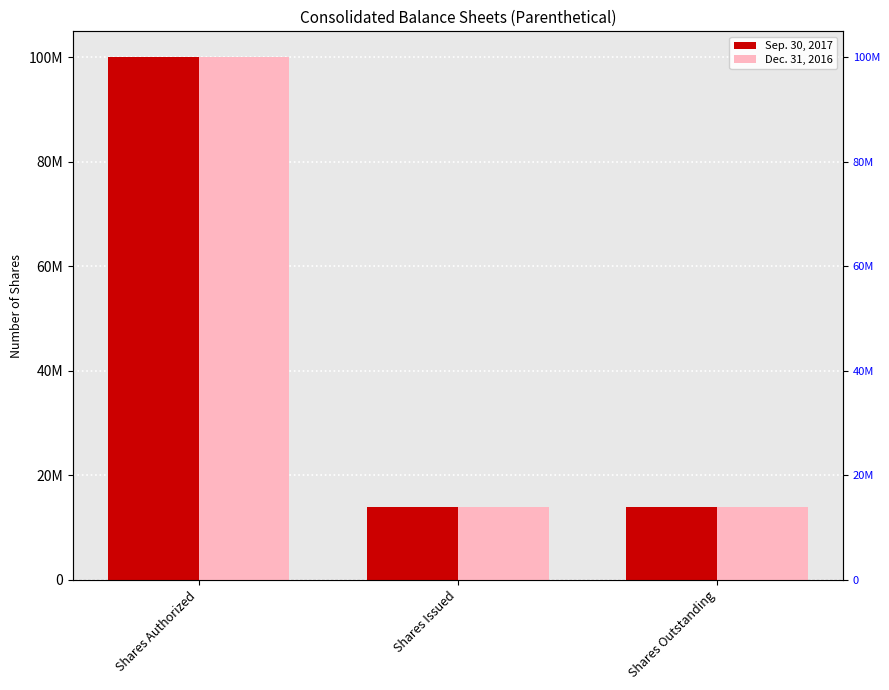

Reading left to right, what are all the values shown in this chart?

Sep. 30, 2017: Shares Authorized=100000000	Shares Issued=13915000	Shares Outstanding=13915000
Dec. 31, 2016: Shares Authorized=100000000	Shares Issued=13915000	Shares Outstanding=13915000